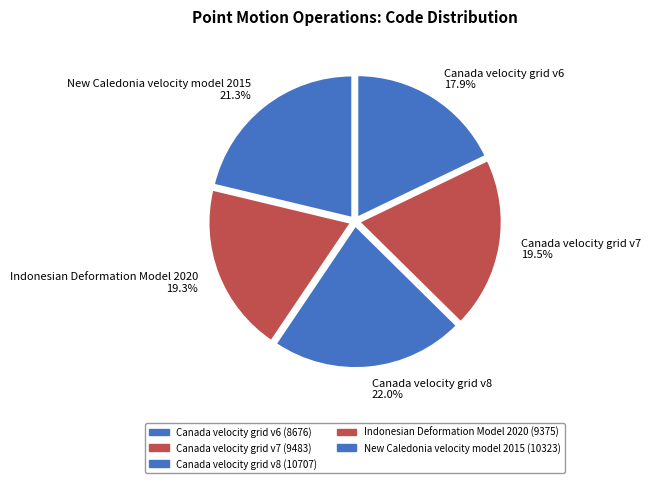

Does Canada velocity grid v8 account for over 50% of the chart?

No